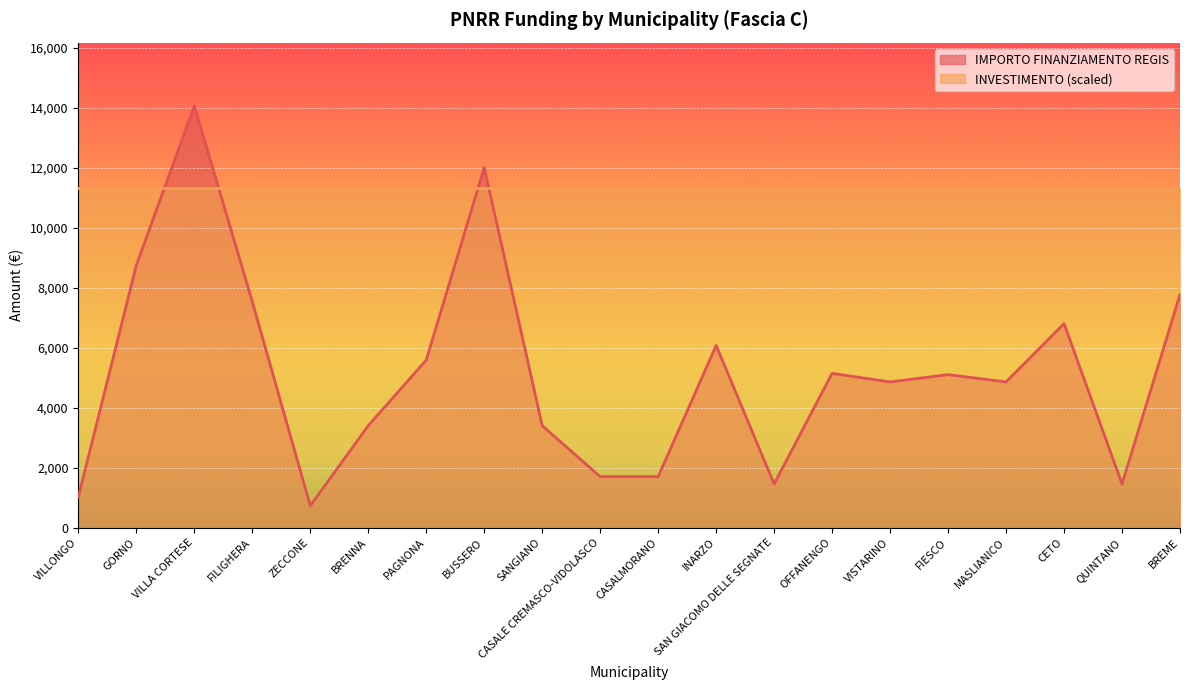

What is the change in value from GORNO to MASLIANICO?

-3888